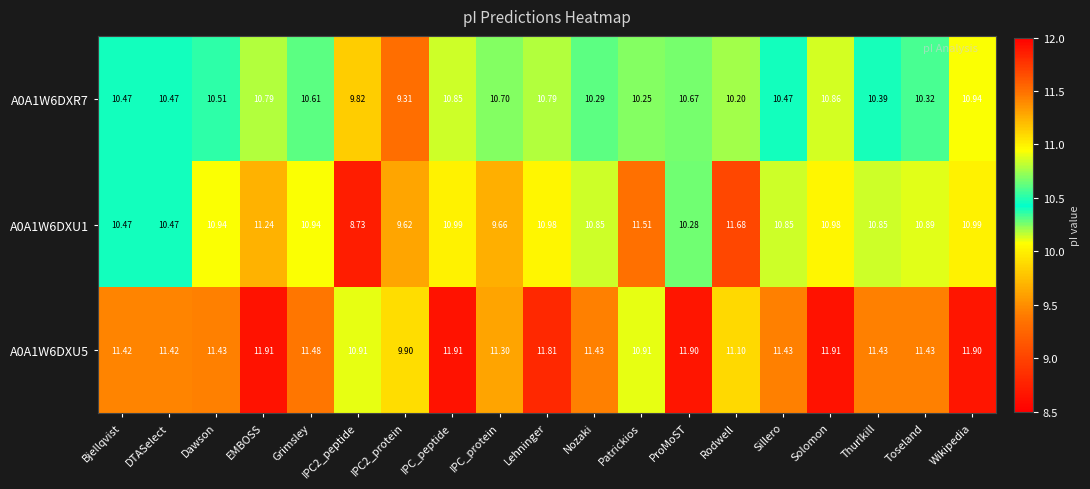

At which label does A0A1W6DXU5 first exceed 11?

Bjellqvist